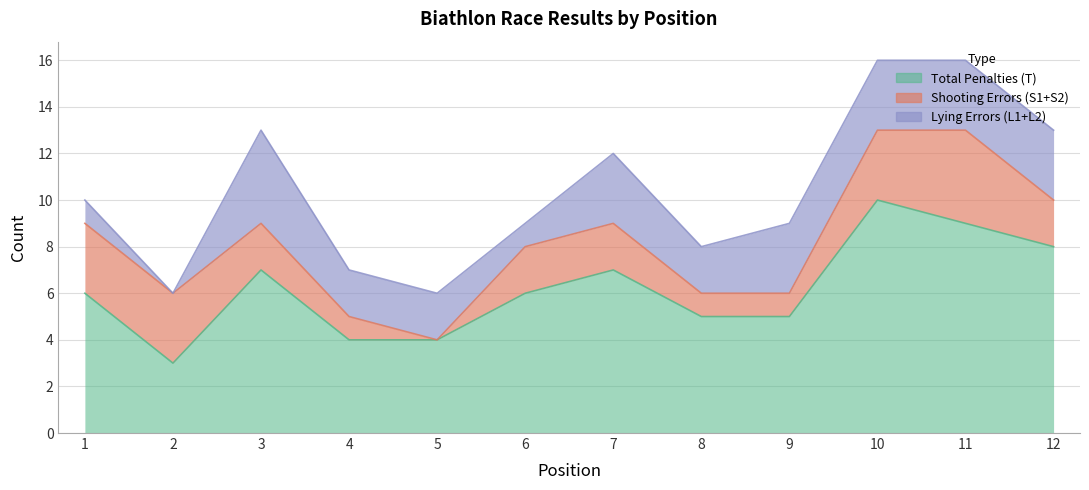

At which category does the chart reach its peak across all series?

10